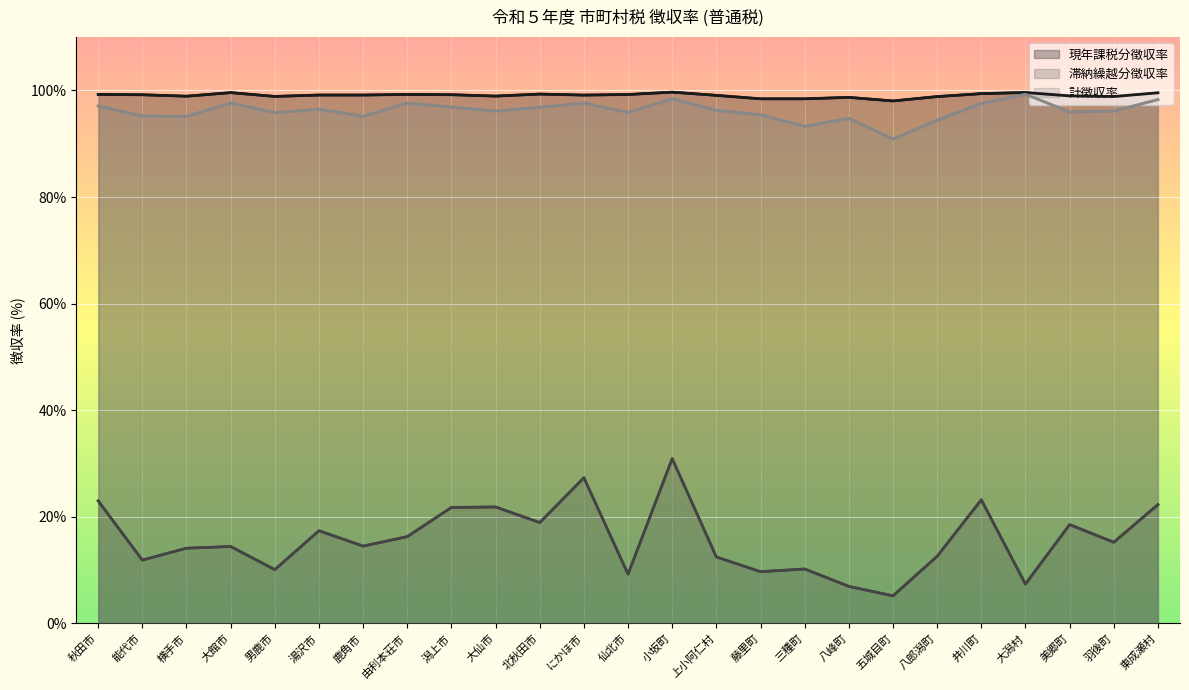

Where is 現年課税分徴収率 nearest to the value 98?

五城目町